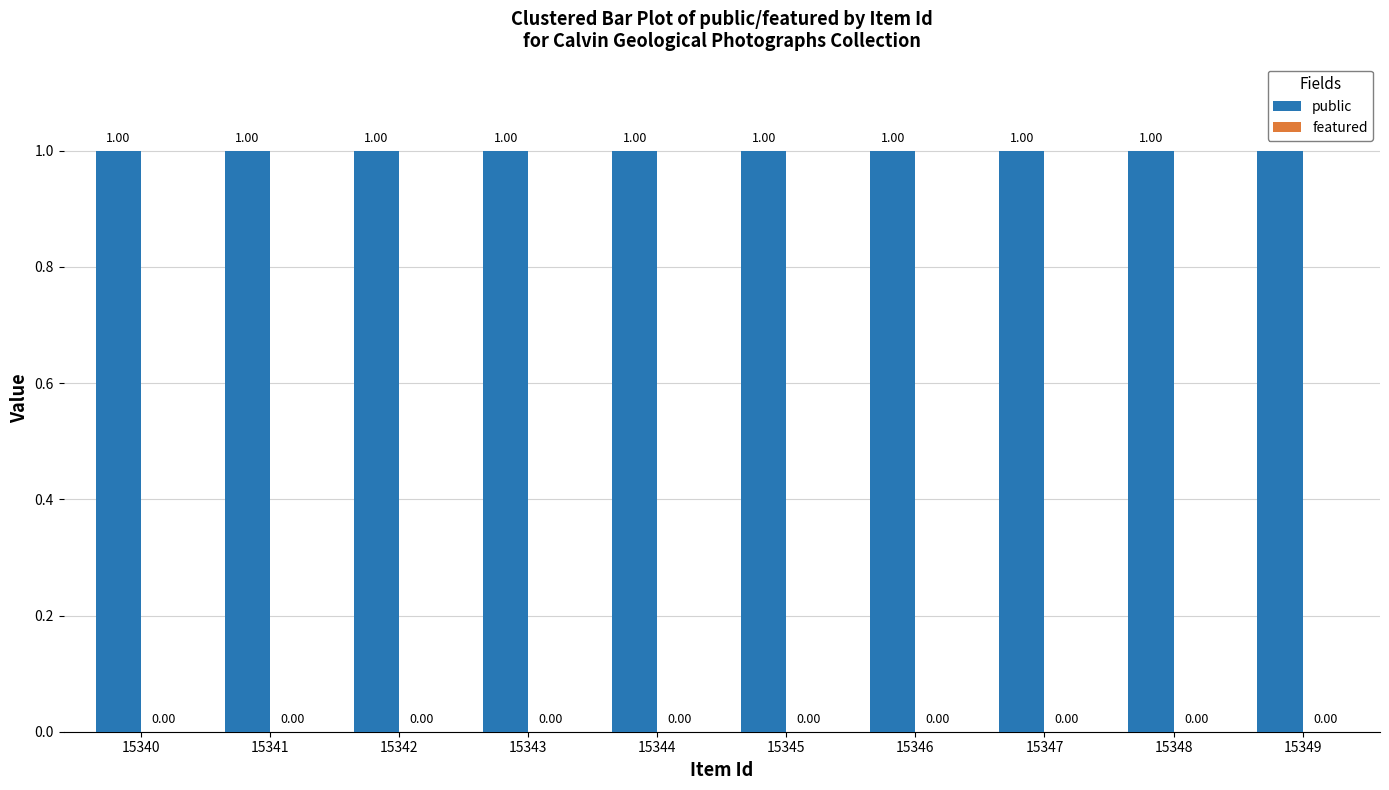

What is the value of the public bar at the 8th from the left?

1